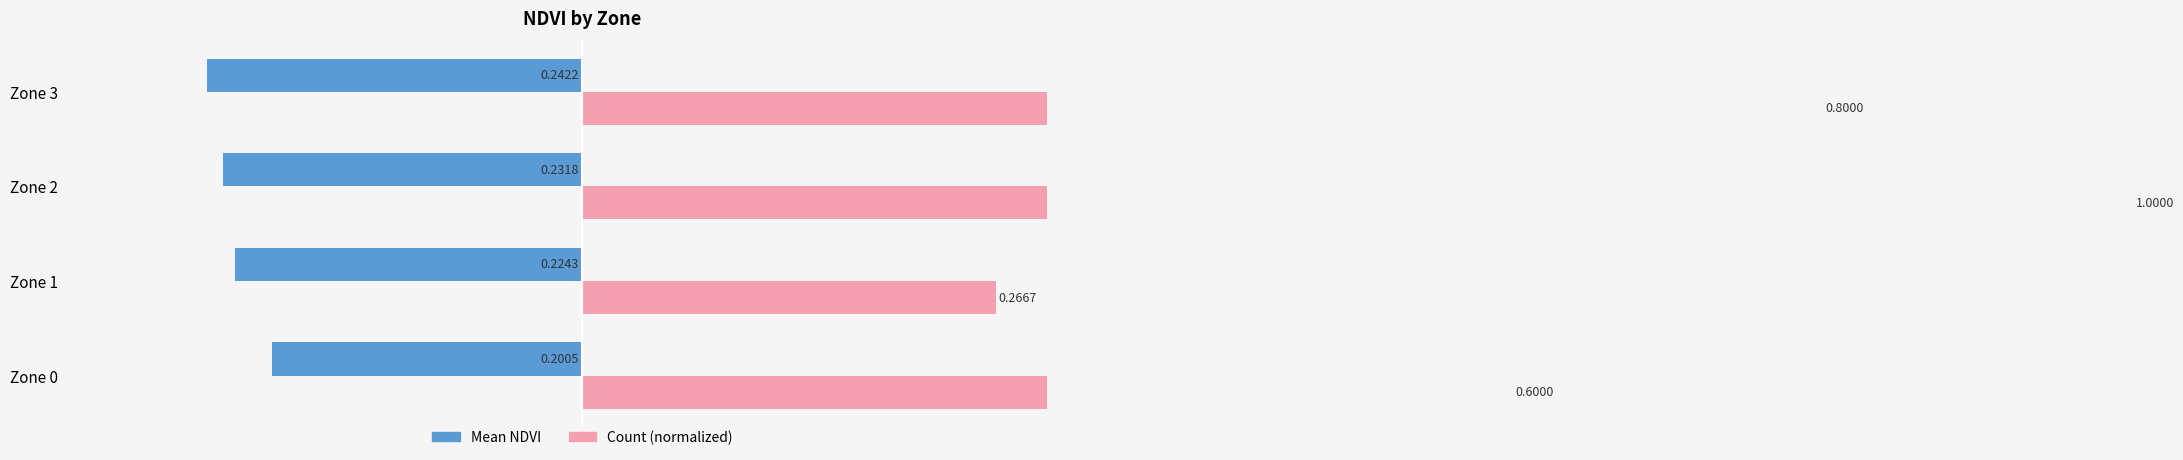

How many bars are there in each group?

2